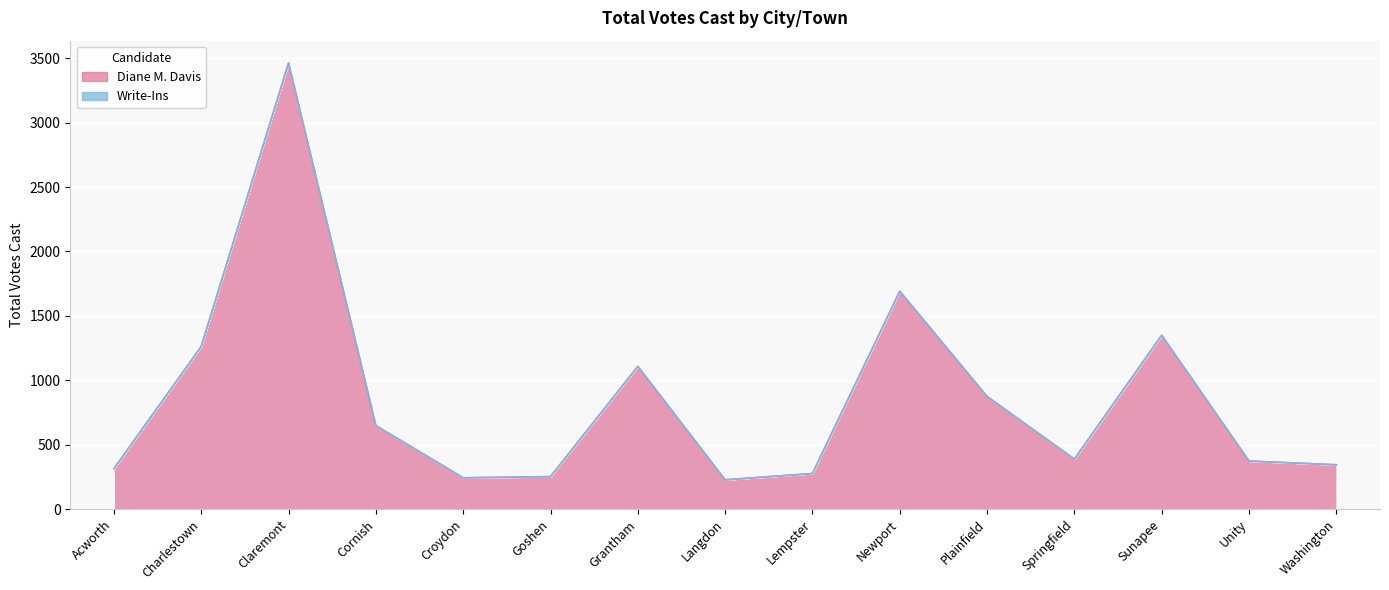

Where is the data nearest to the value 1845?

Newport